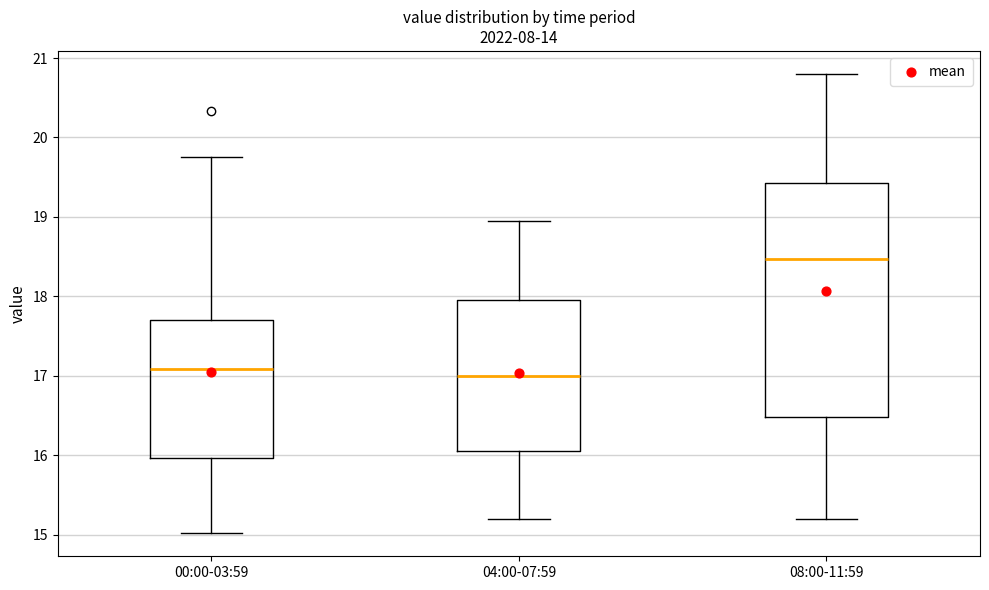

Reading left to right, transcribe this box plot: for each box, give where its median line is, the range the box spans, and where its two whiskers end, as read against the y-axis. The values are not printed on the chart, so give them approximately, as read against the axis.

00:00-03:59: median 17.1, box 16.0 to 17.7, whiskers 15.0 to 19.8
04:00-07:59: median 17.0, box 16.1 to 18.0, whiskers 15.2 to 19.0
08:00-11:59: median 18.5, box 16.5 to 19.4, whiskers 15.2 to 20.8